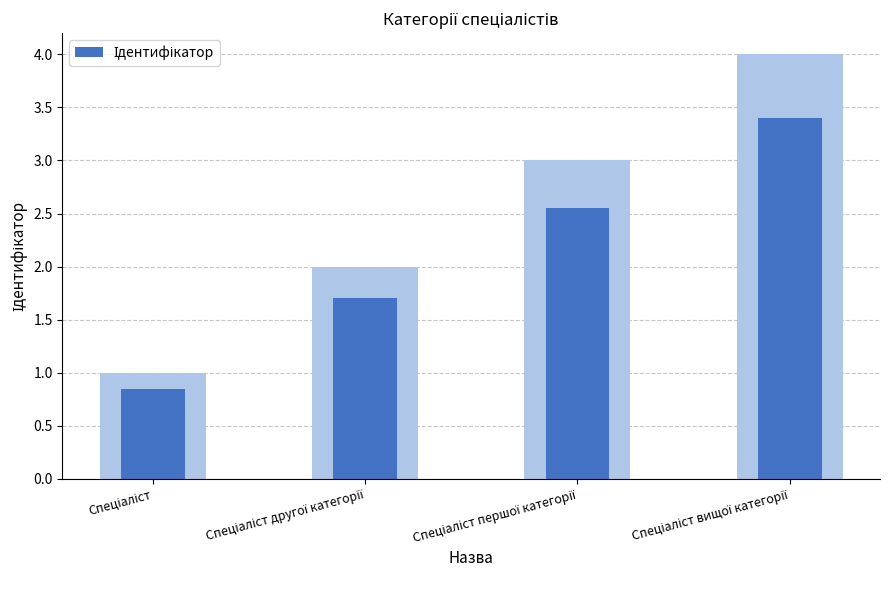

Which label corresponds to the smallest value in the chart?

Спеціаліст